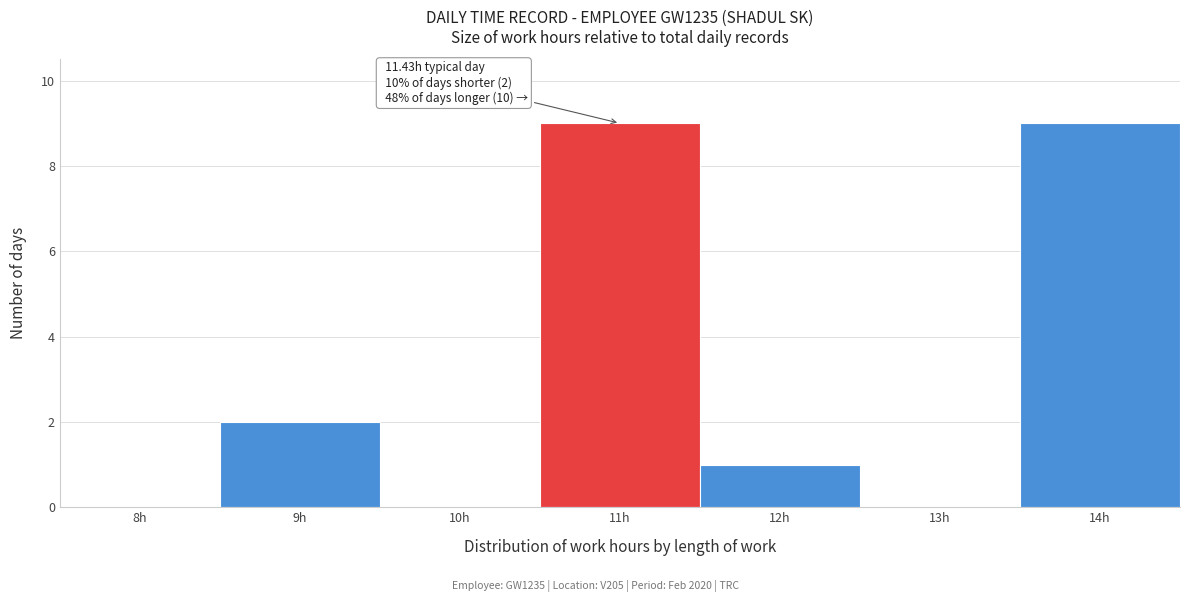

Reading left to right, list all the values displayed in this chart.

8h=0	9h=2	10h=0	11h=9	12h=1	13h=0	14h=9